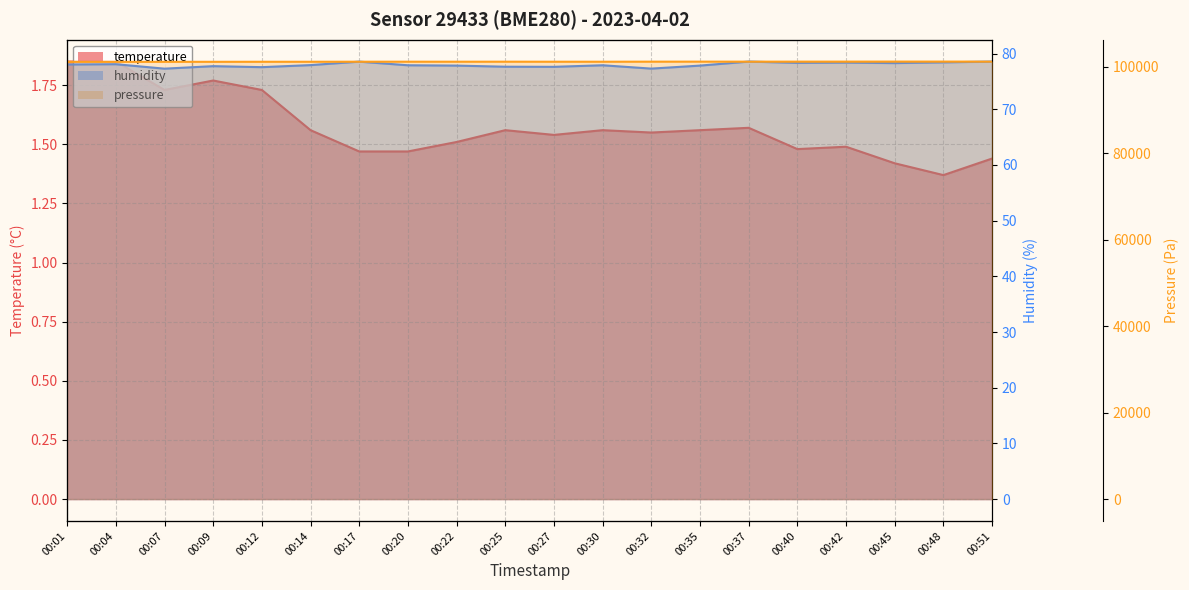

What is the difference between the humidity values at 00:37 and 00:27?

0.9